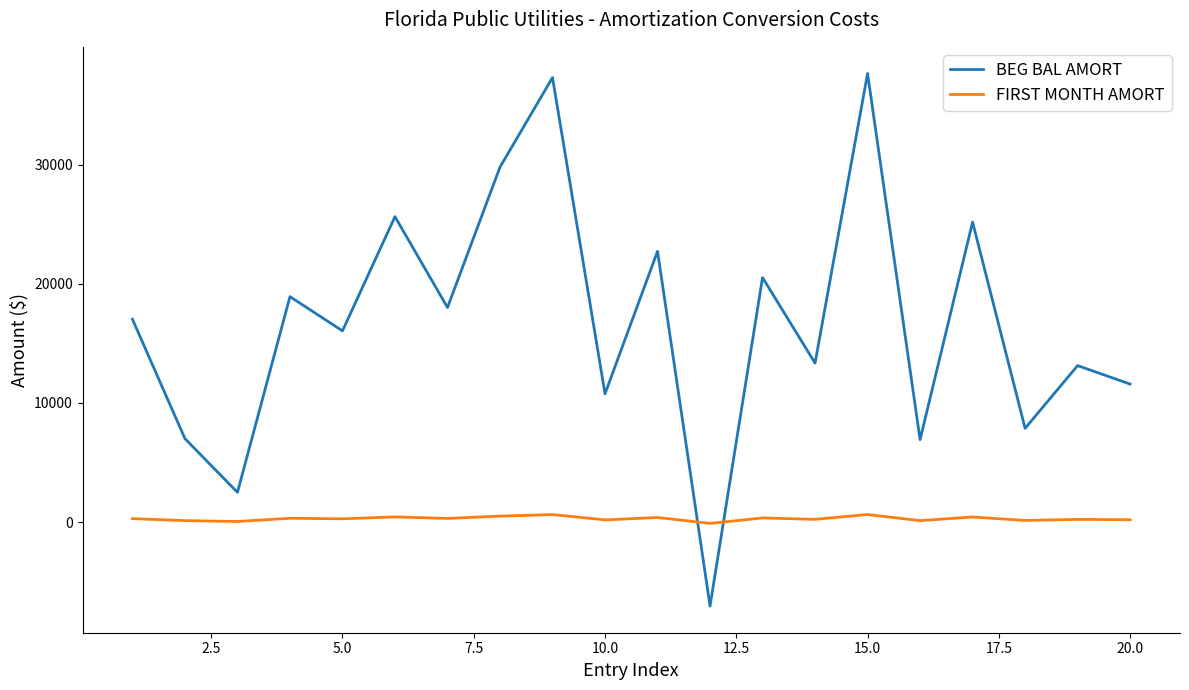

What is the greatest value displayed?

37668.5